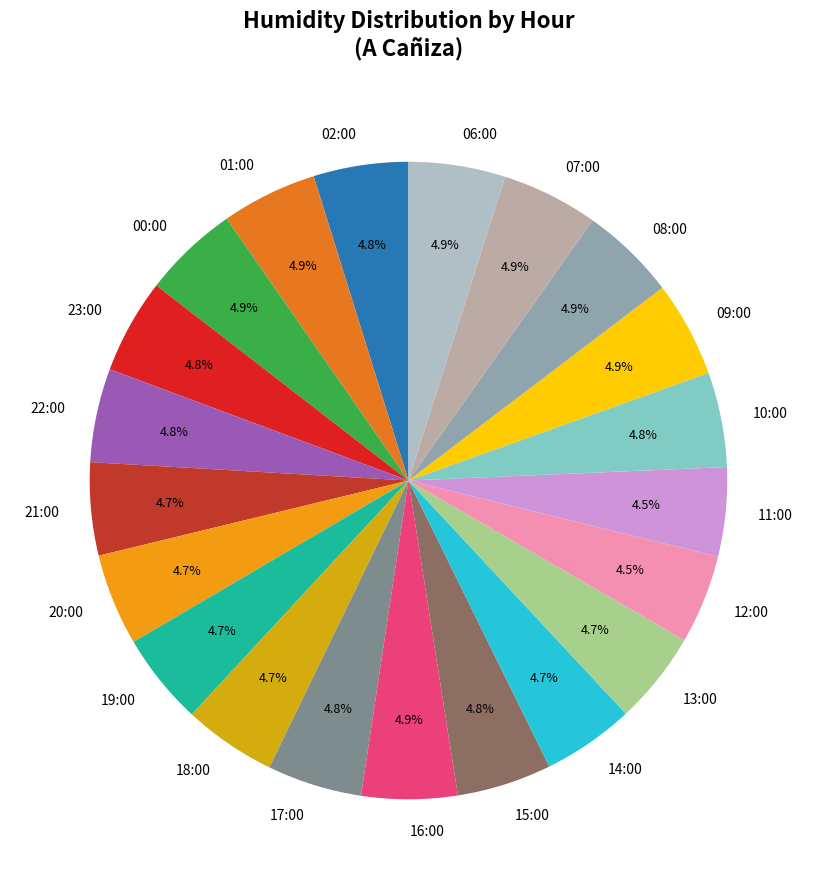

How many slices are in this pie chart?

21